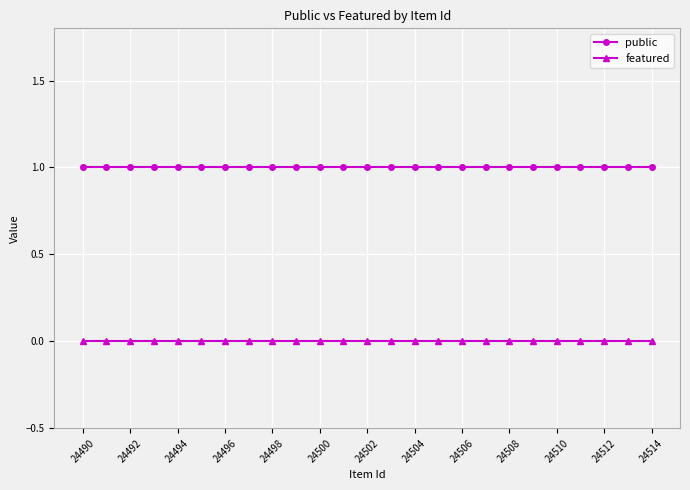

True or false: public and featured intersect in this chart.

False